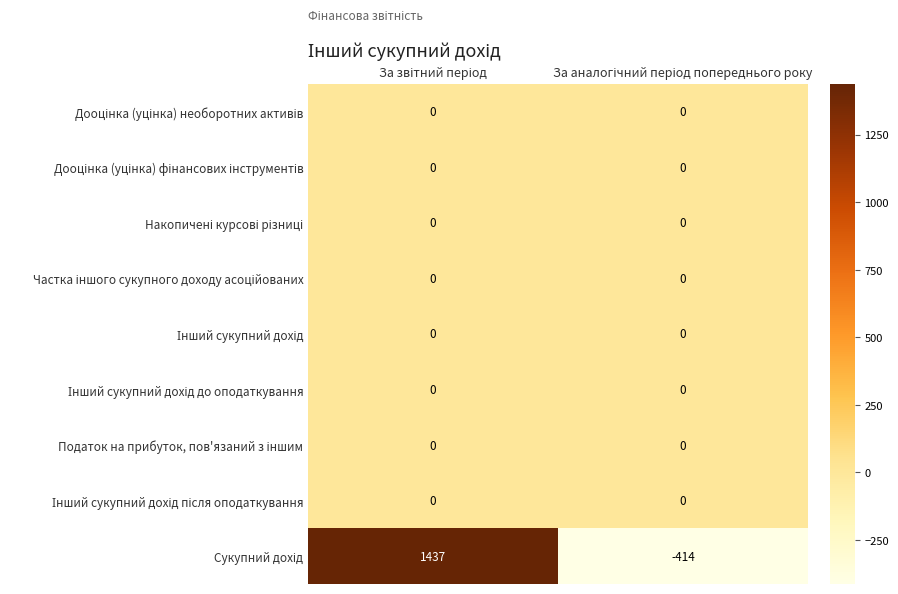

How many data points does each series have?

2